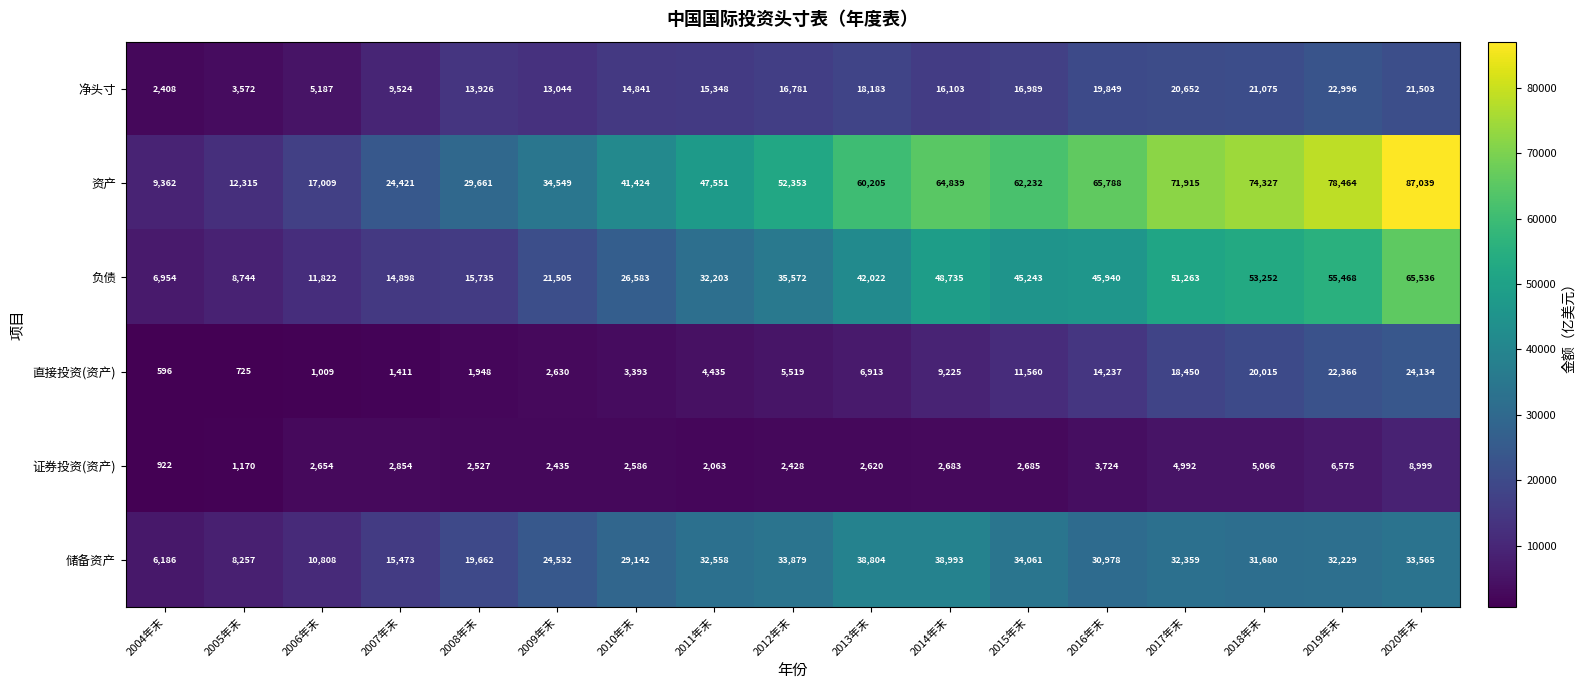

Is the value of 负债 at 2016年末 greater than the value of 储备资产 at 2007年末?

Yes